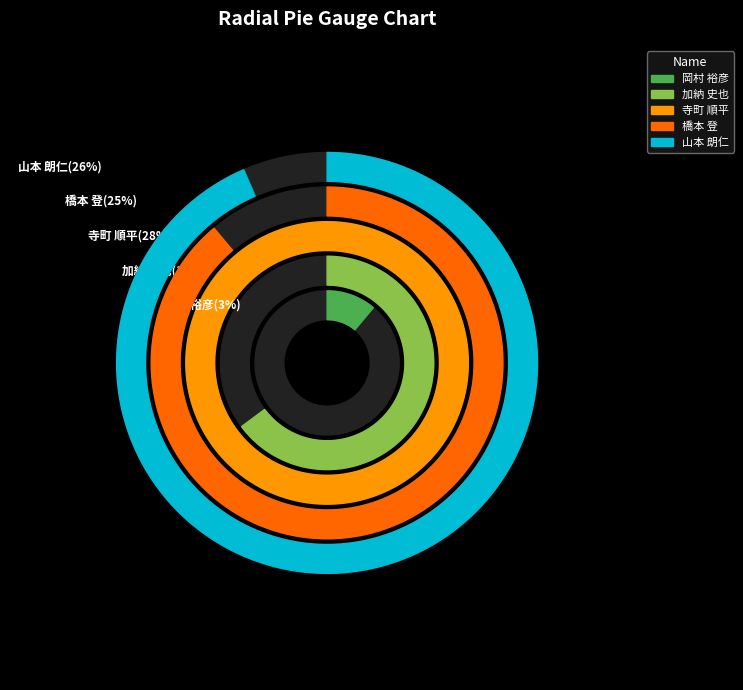

What is the change in value from 352228
加納 史也 to 321104
山本 朗仁?

+31